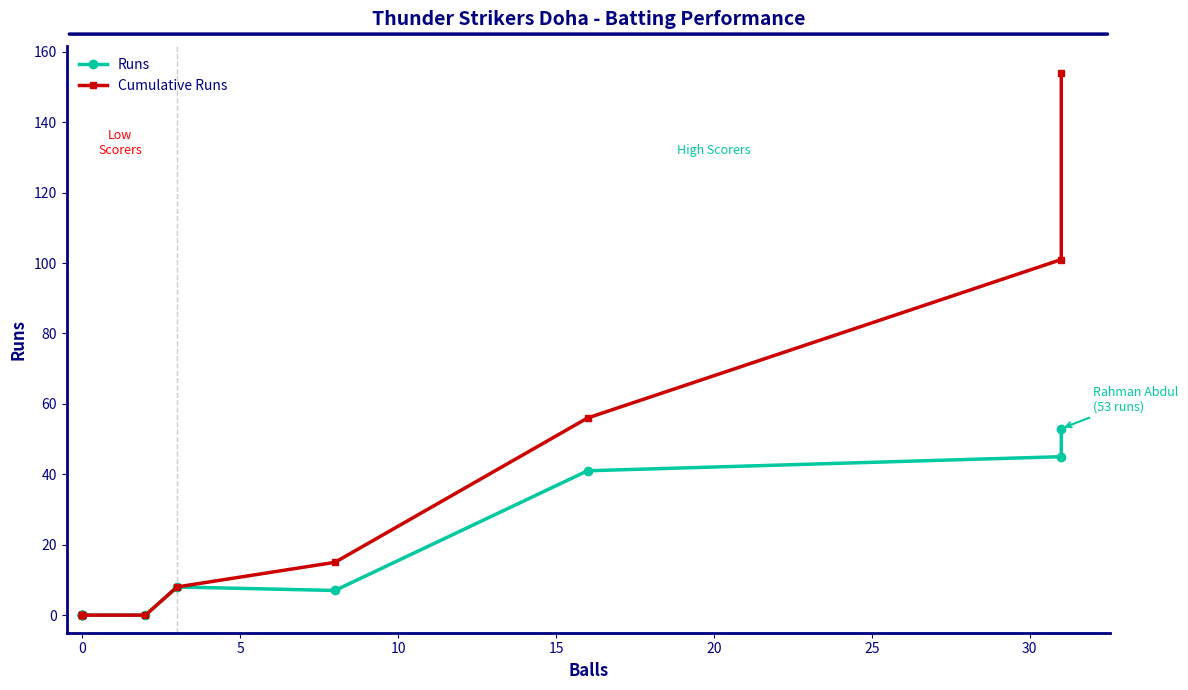

At how many categories does at least one series exceed 1?

5